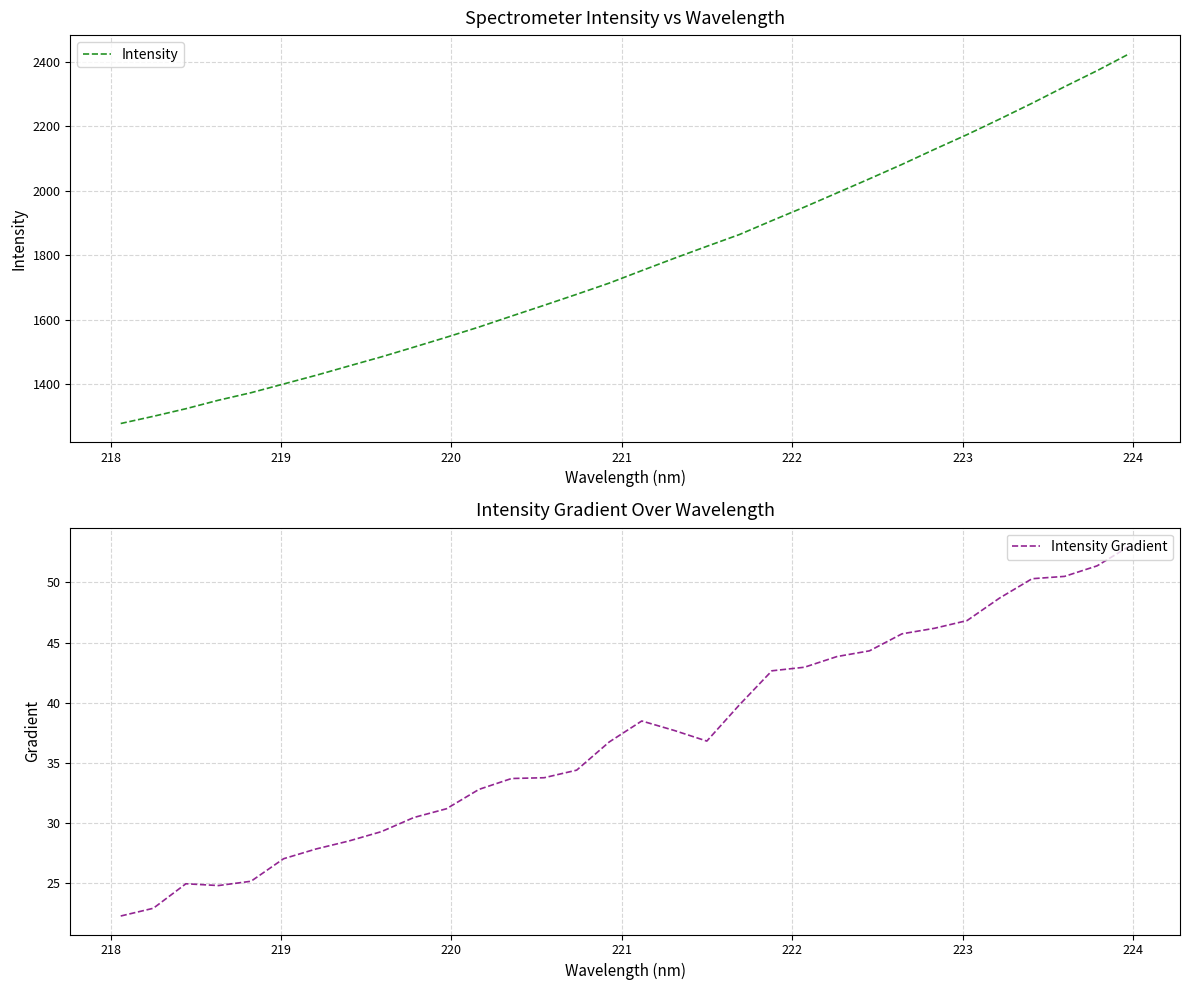

What is the highest value of the Intensity series?

2425.3